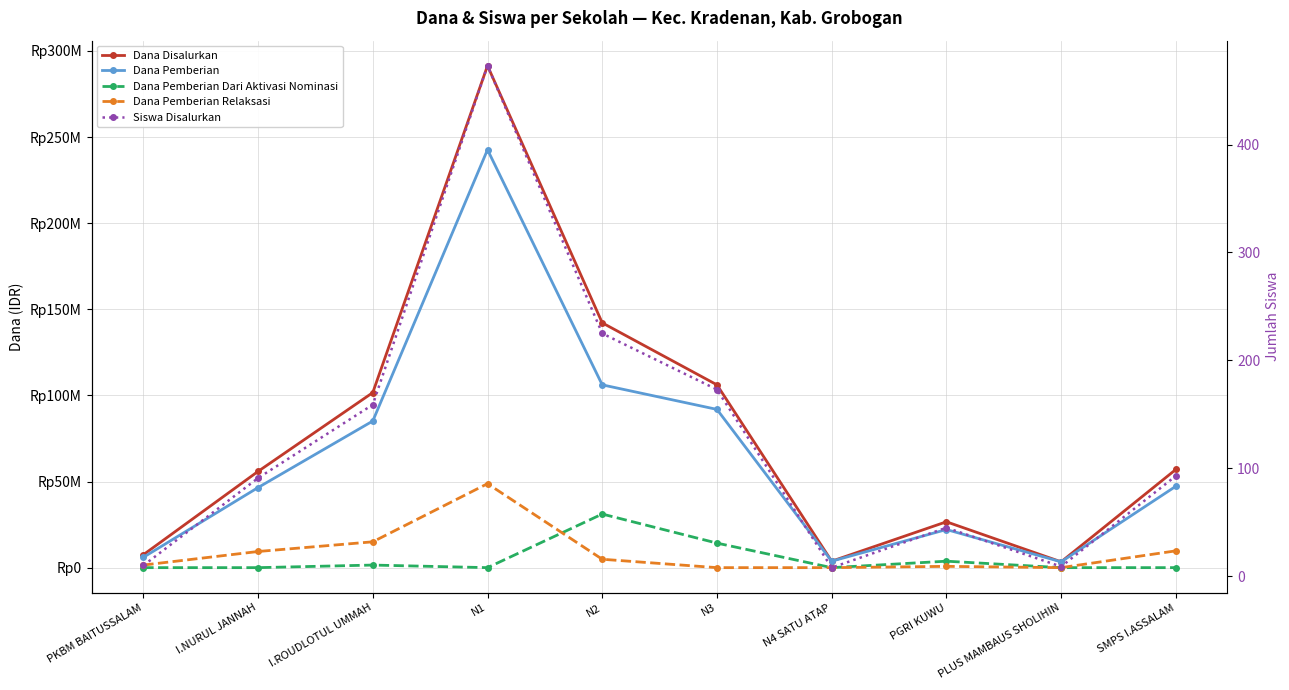

What is the value of the Siswa Disalurkan point at the 3rd from the left?

159